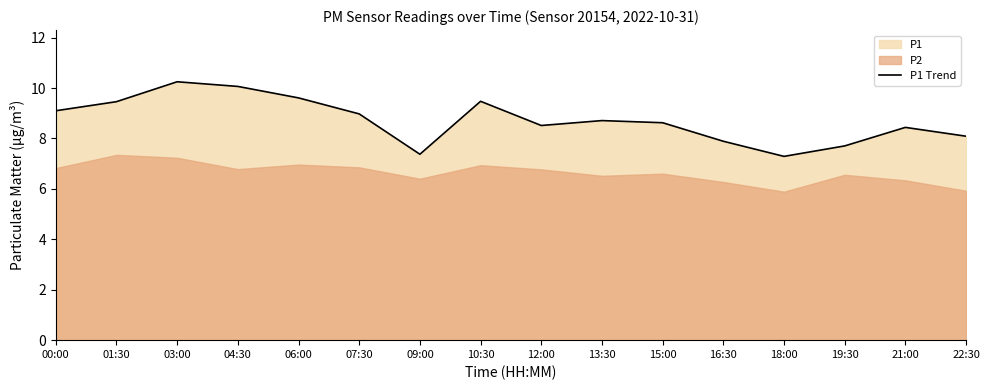

Where does the data first go above 8?

00:00